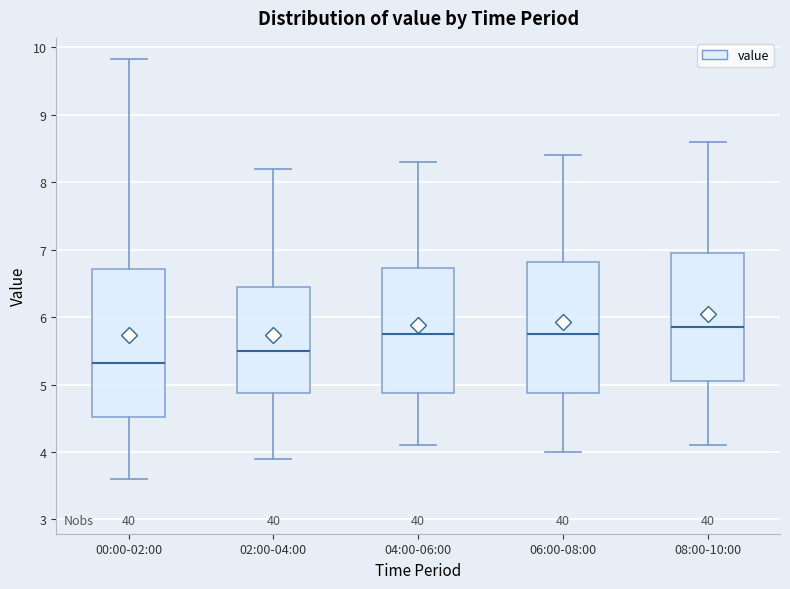

Where does the lower whisker of the box for 04:00-06:00 end on the y-axis? The values are not printed on the chart, so give them approximately, as read against the axis.

4.1